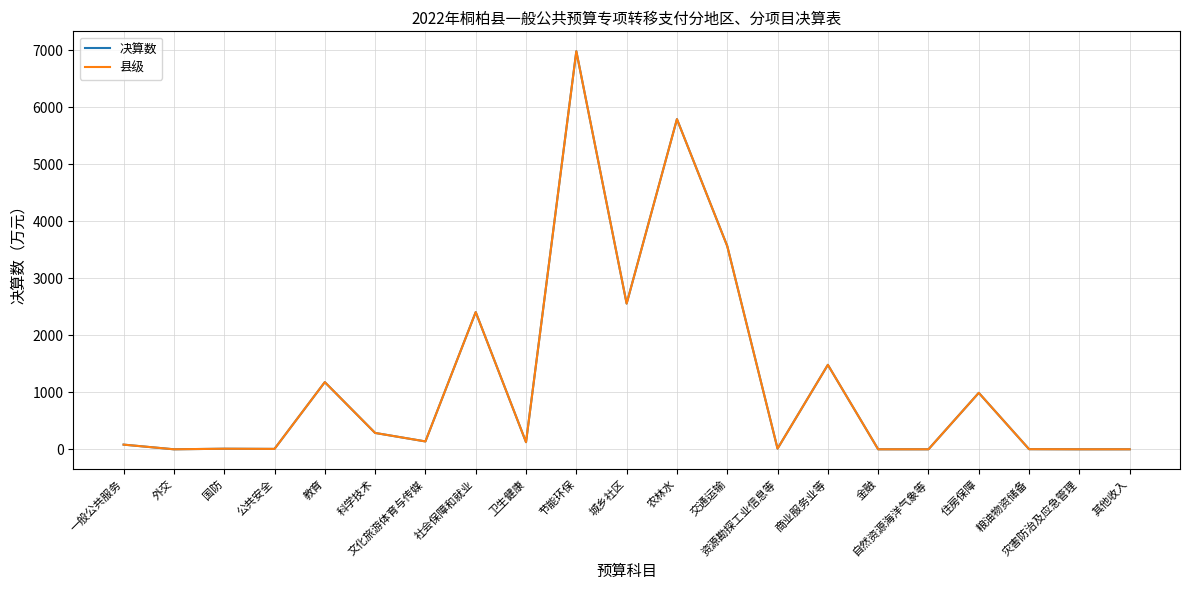

How many lines are shown in the chart?

2